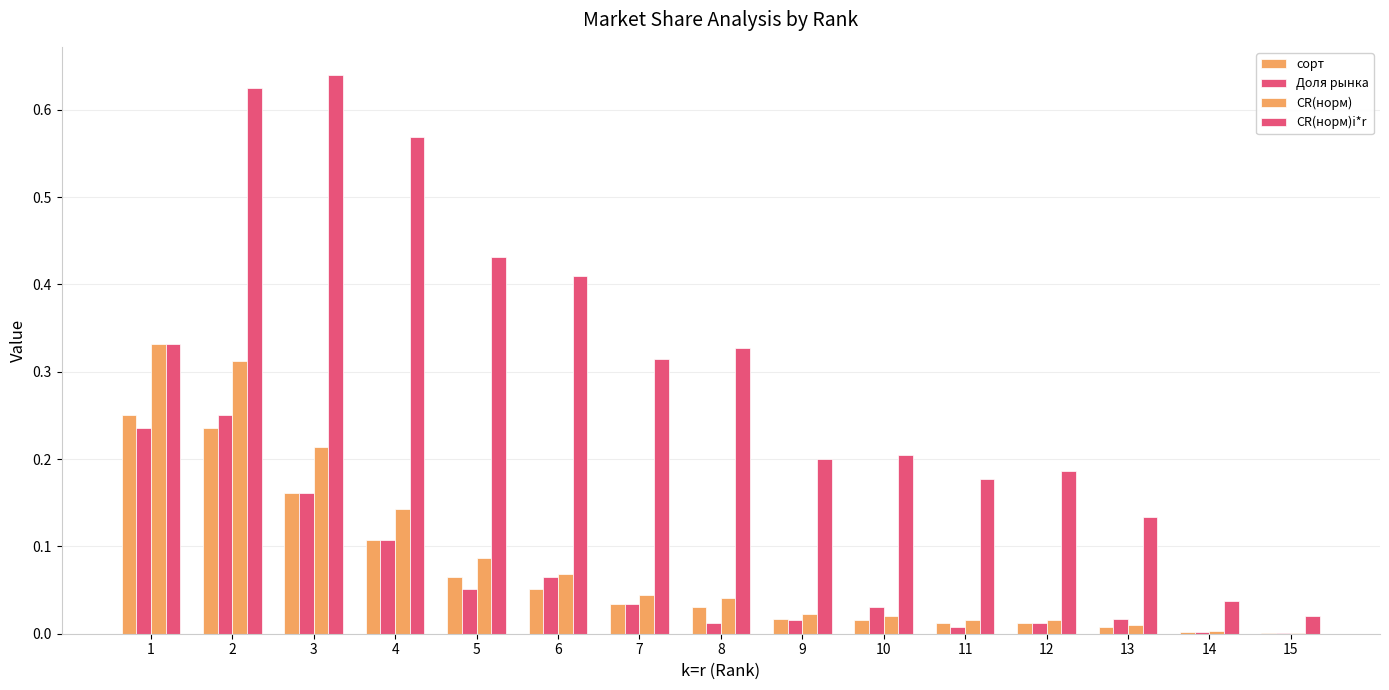

Rank the series at 3 from lowest to highest value.

сорт, Доля рынка, CR(норм), CR(норм)i*r